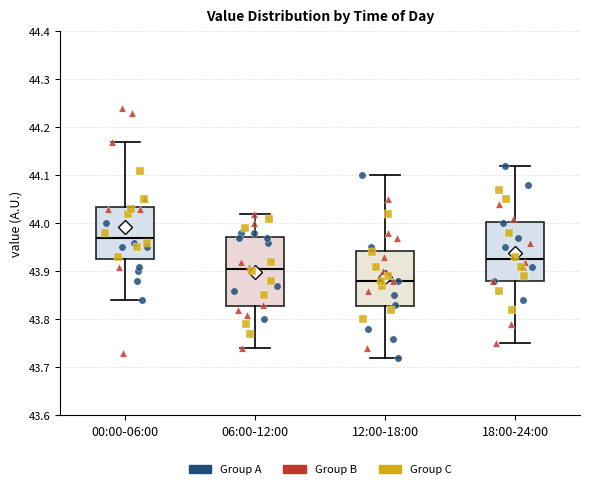

Reading left to right, read every box against the y-axis: the position of its median line, the range the box covers, and the ends of its whiskers. The values are not printed on the chart, so give them approximately, as read against the axis.

00:00-06:00: median 43.97, box 43.93 to 44.04, whiskers 43.84 to 44.17
06:00-12:00: median 43.91, box 43.83 to 43.97, whiskers 43.74 to 44.02
12:00-18:00: median 43.88, box 43.83 to 43.94, whiskers 43.72 to 44.10
18:00-24:00: median 43.93, box 43.88 to 44.00, whiskers 43.75 to 44.12